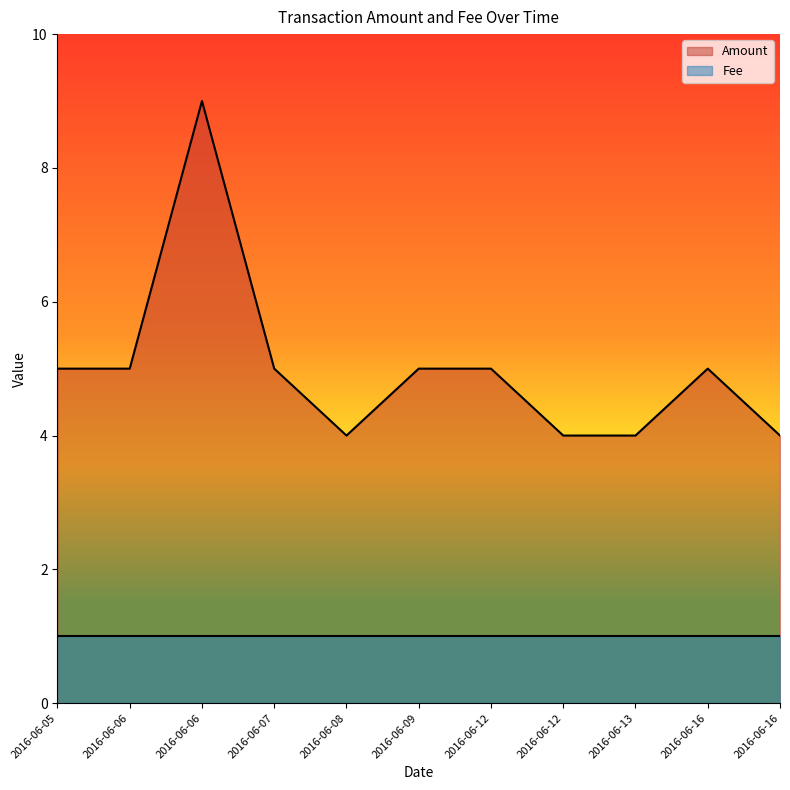

Rank the categories by value from lowest to highest.

2016-06-08, 2016-06-12, 2016-06-13, 2016-06-16, 2016-06-05, 2016-06-06, 2016-06-07, 2016-06-09, 2016-06-12, 2016-06-16, 2016-06-06